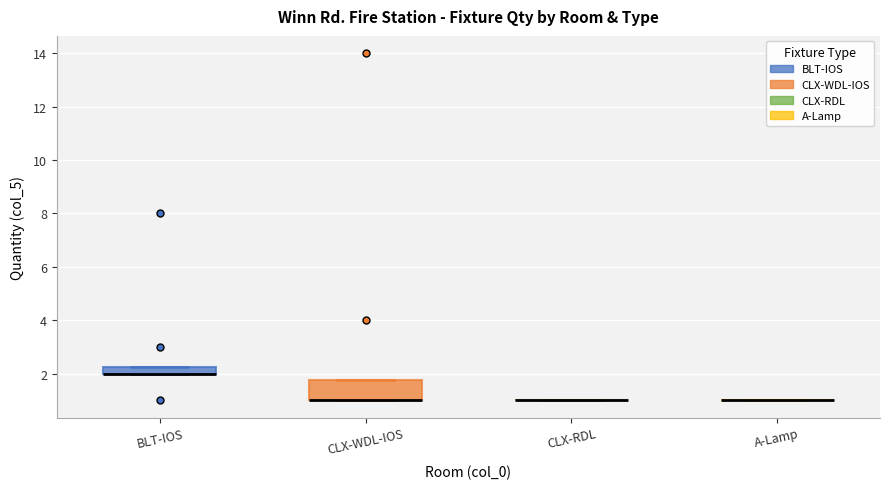

Which box is the tallest, from its lower edge to its upper edge?

CLX-WDL-IOS